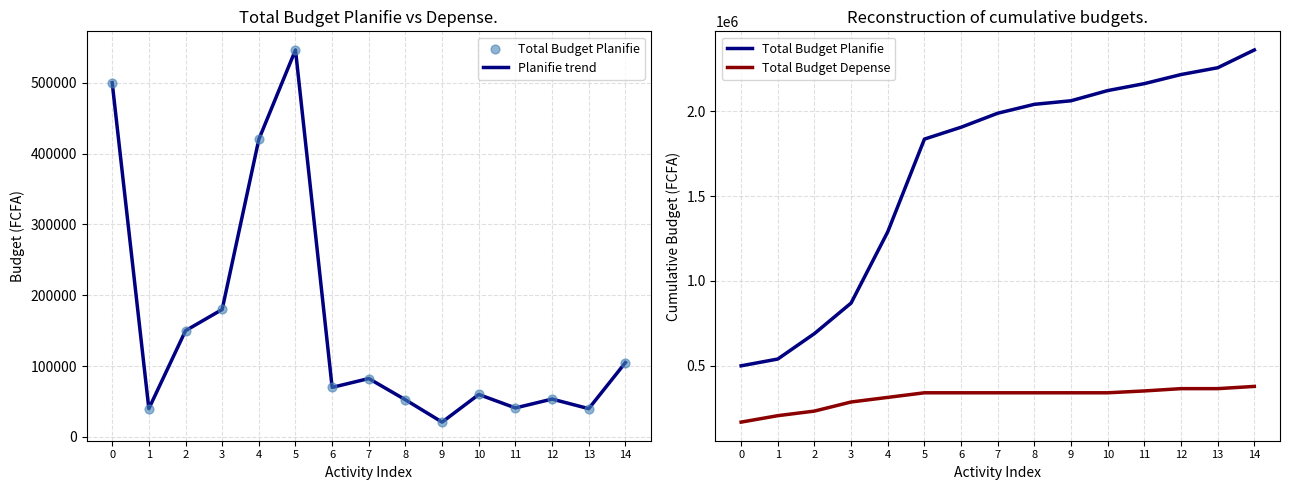

Which series reaches the maximum Y coordinate?

Total Budget Planifie